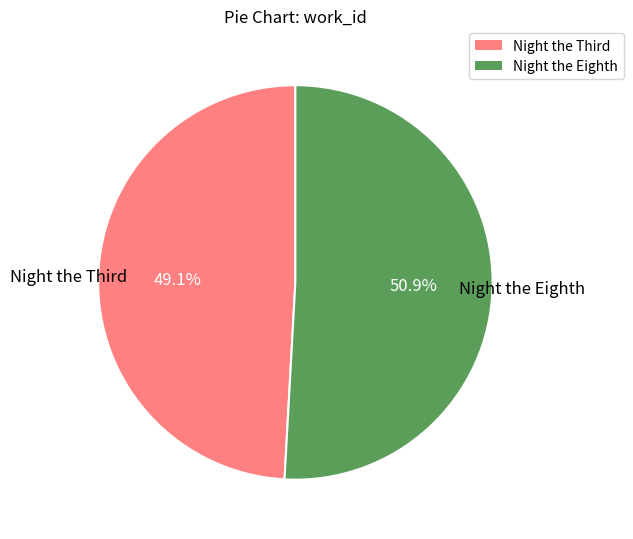

What portion of the pie excludes Night the Eighth?

49.1%